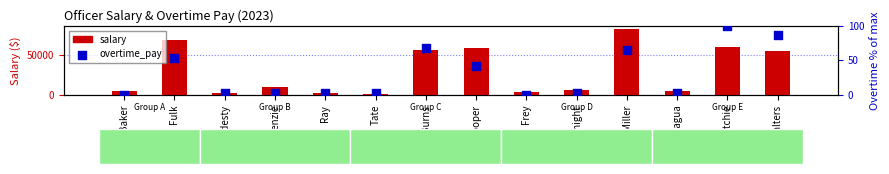

Is the value of overtime_pay at Burns greater than the value of salary at Tate?

No